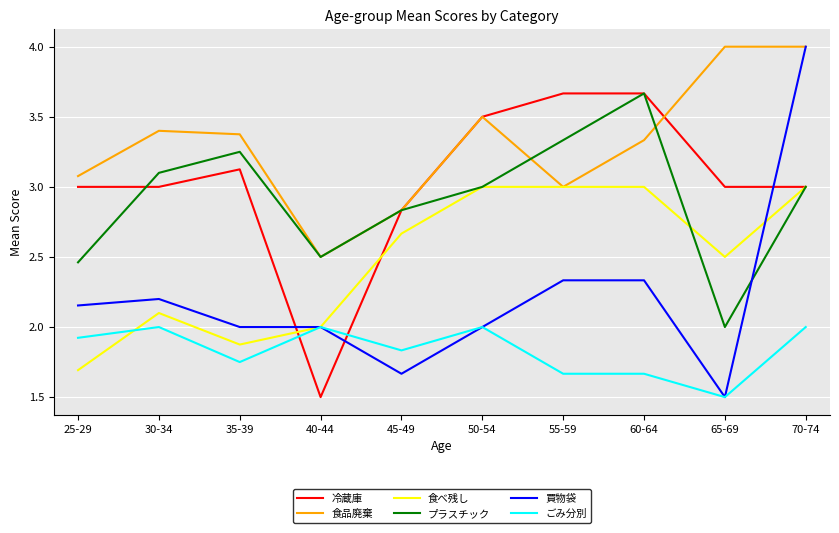

How many lines are shown in the chart?

6